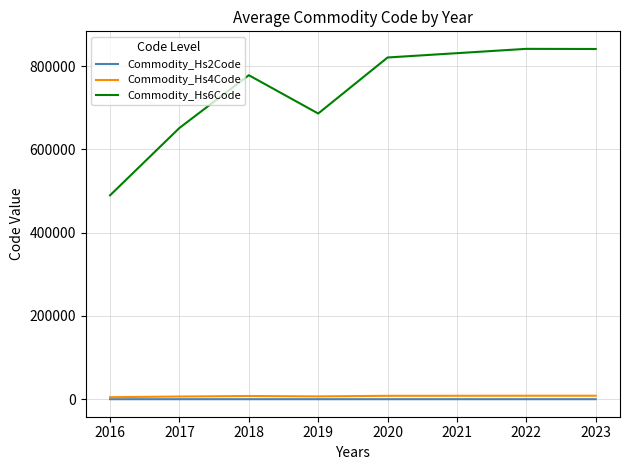

What is the maximum value shown in the chart?

841330.0